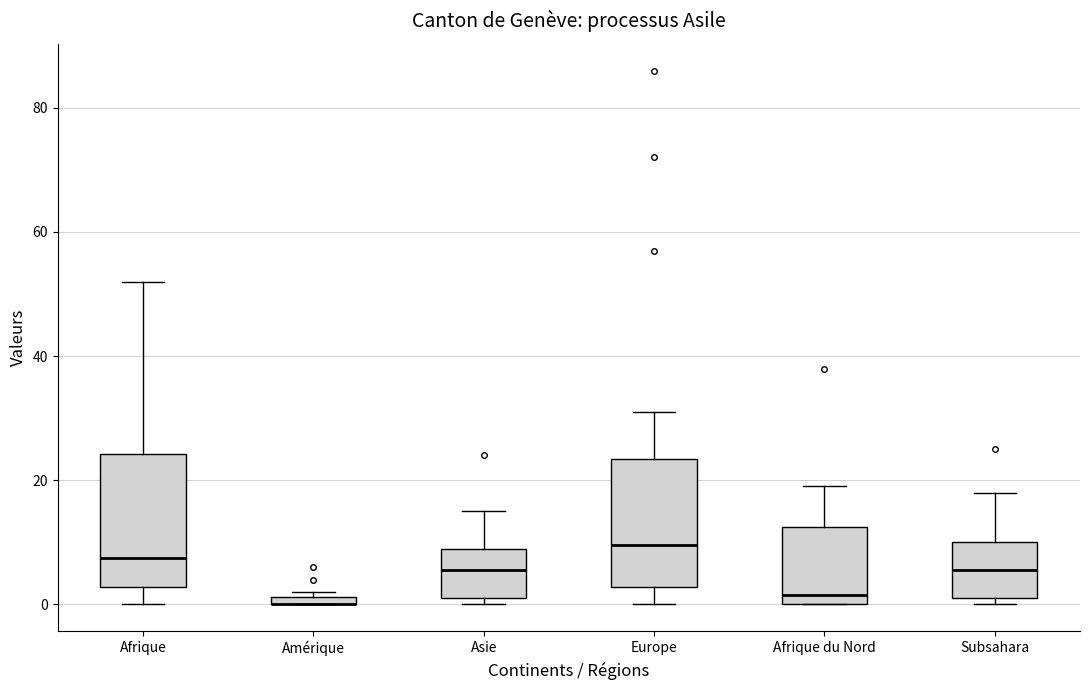

Where is the upper edge of the box for Subsahara on the y-axis? The values are not printed on the chart, so give them approximately, as read against the axis.

10